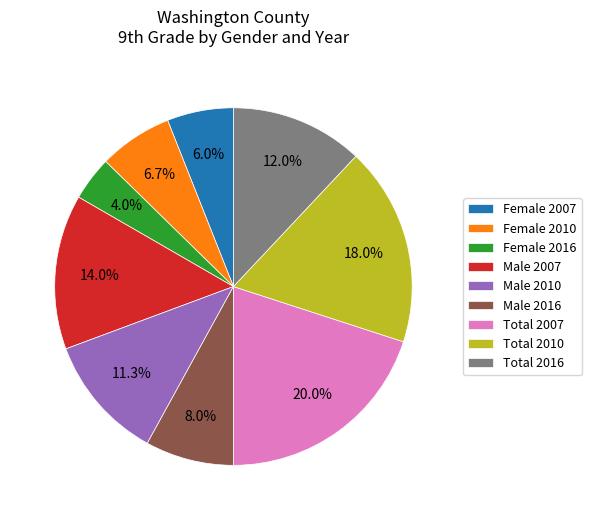

What is the smallest slice in the pie chart?

Female 2016